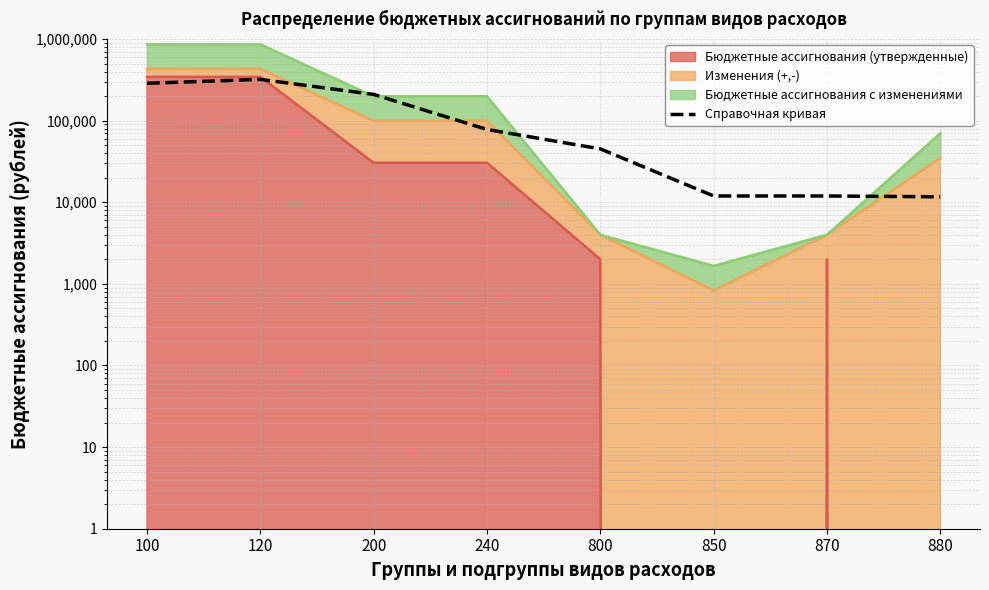

The value at 870 is 17687.3. True or false?

False